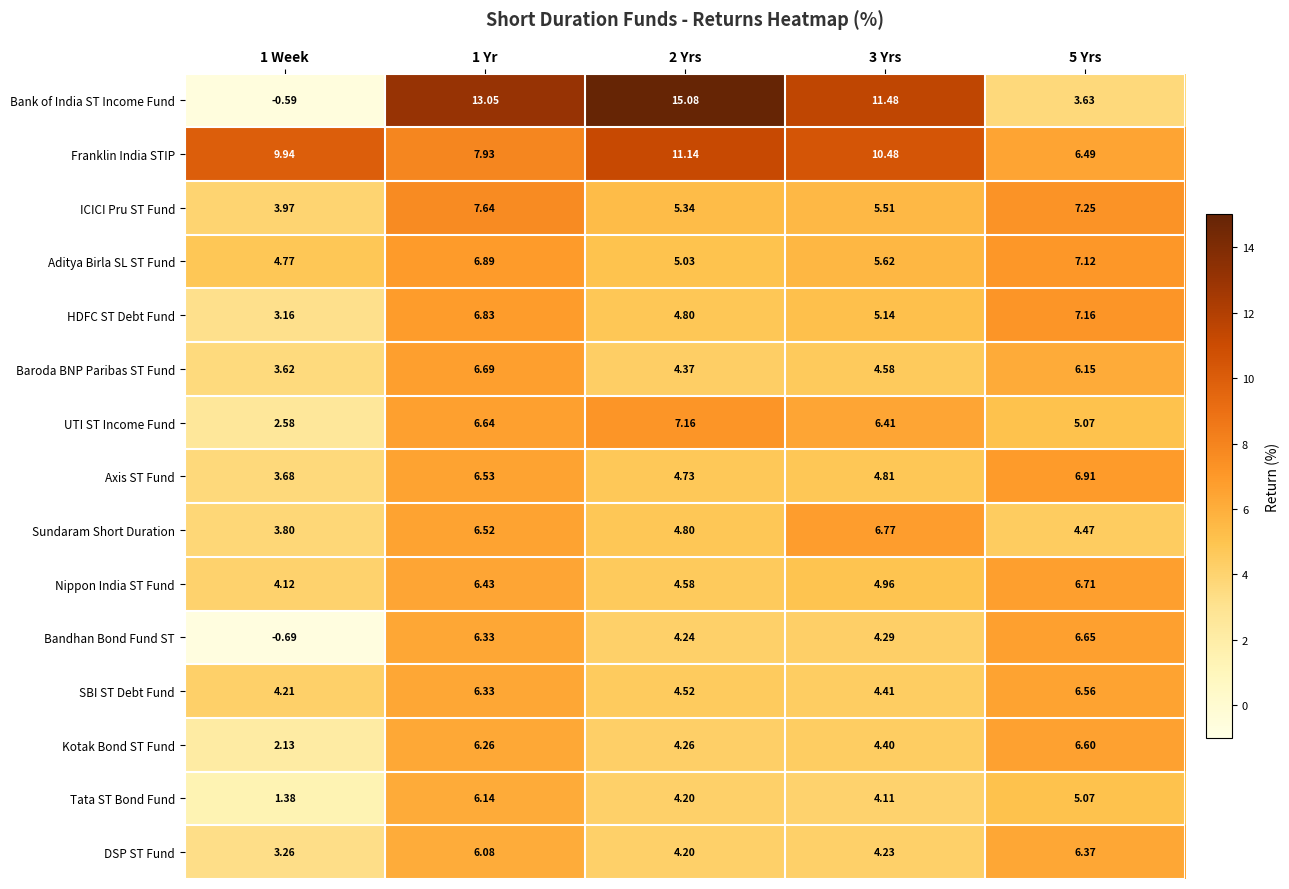

At which category does the chart reach its minimum across all series?

1 Week